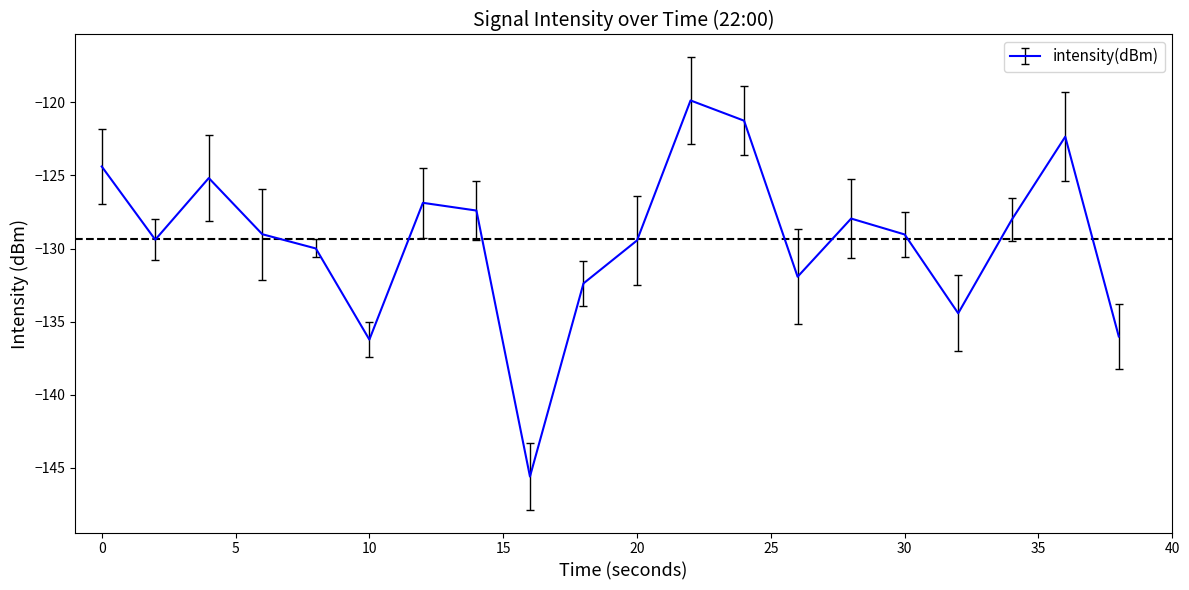

Does the chart display data point markers on the line(s)?

No